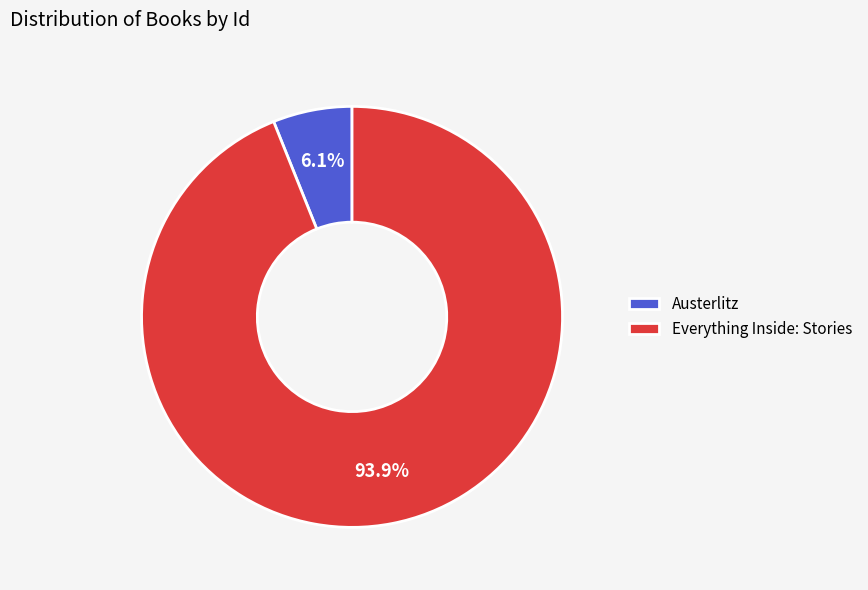

Count the number of slices in the pie.

2